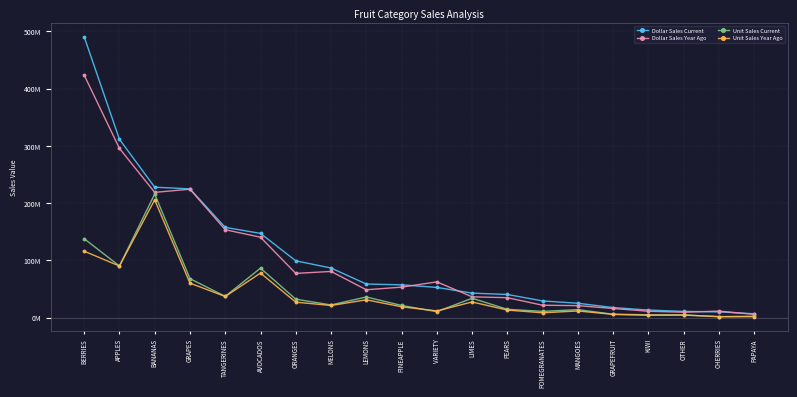

Does the chart have visible grid lines?

Yes